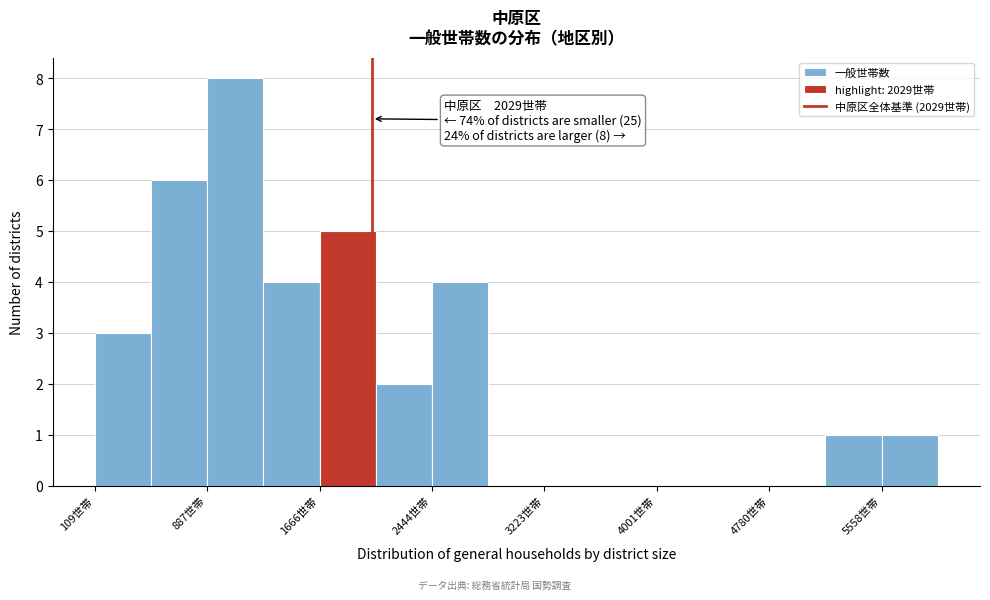

Read against the x-axis, roughly where is the centre of the tallest bar?

1100